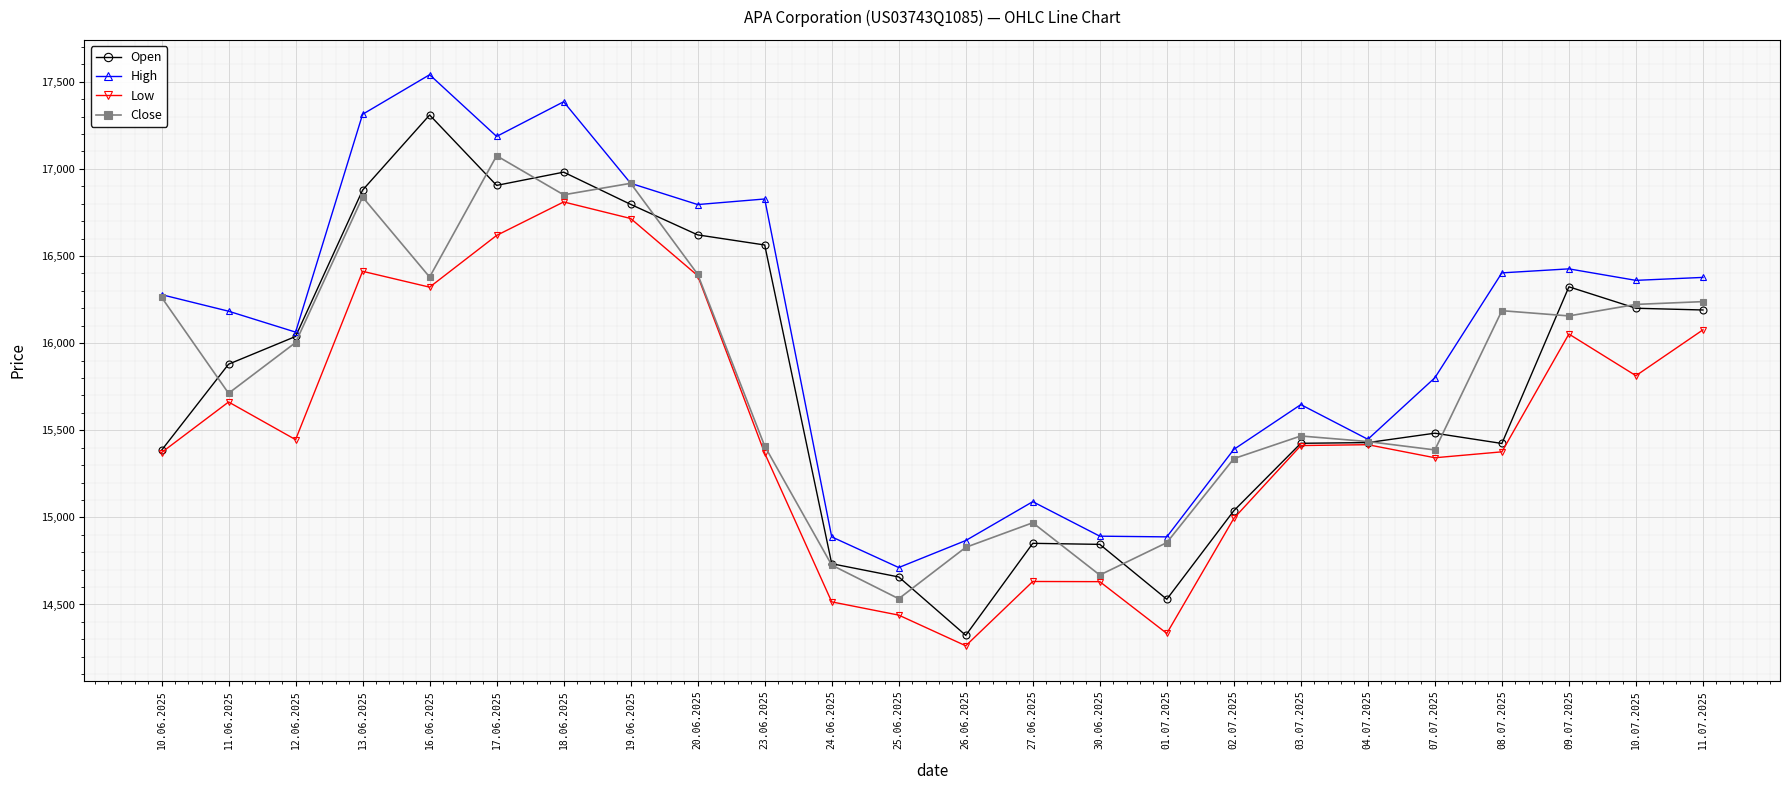

What is the lowest value of the High series?

14712